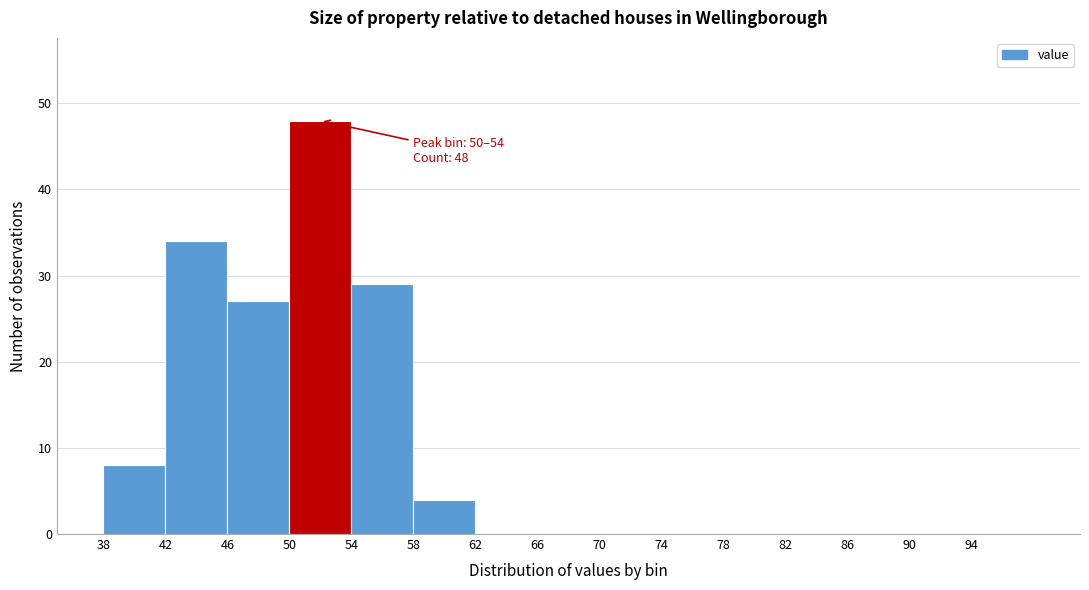

Over which range of the x-axis is the bar tallest?

50 to 54